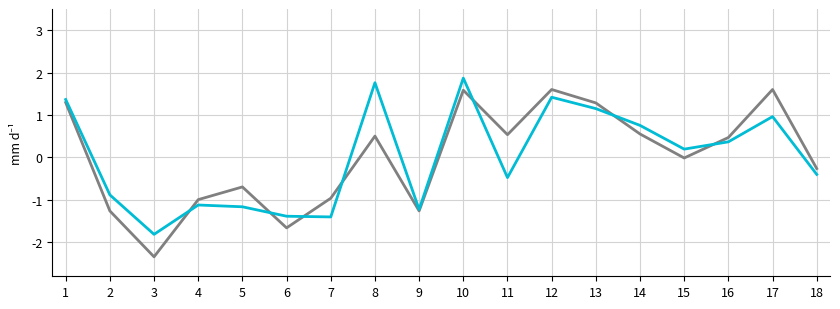

What is the spread (max minus min) of values at 17?

0.6